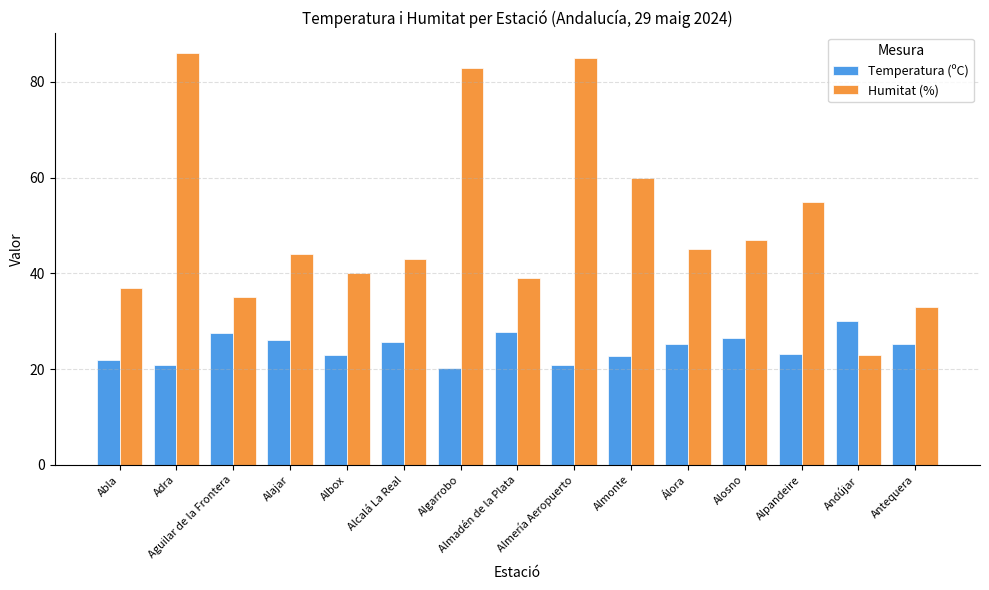

At which label does Humitat (%) reach its minimum?

Andújar